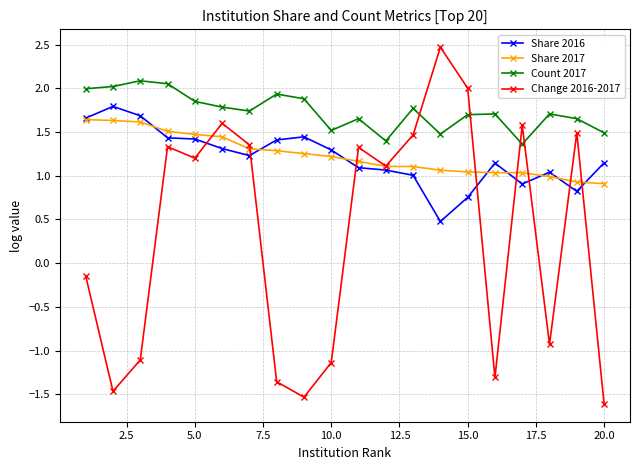

True or false: Share 2016 has more than 1 points higher than both neighbors.

True